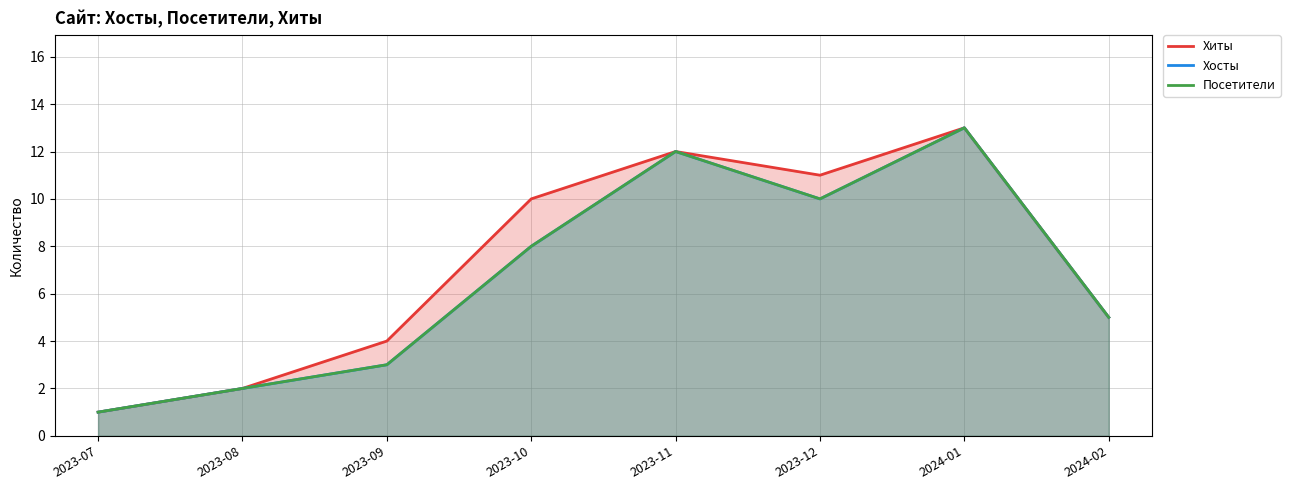

True or false: Посетители and Хиты cross at least once.

False